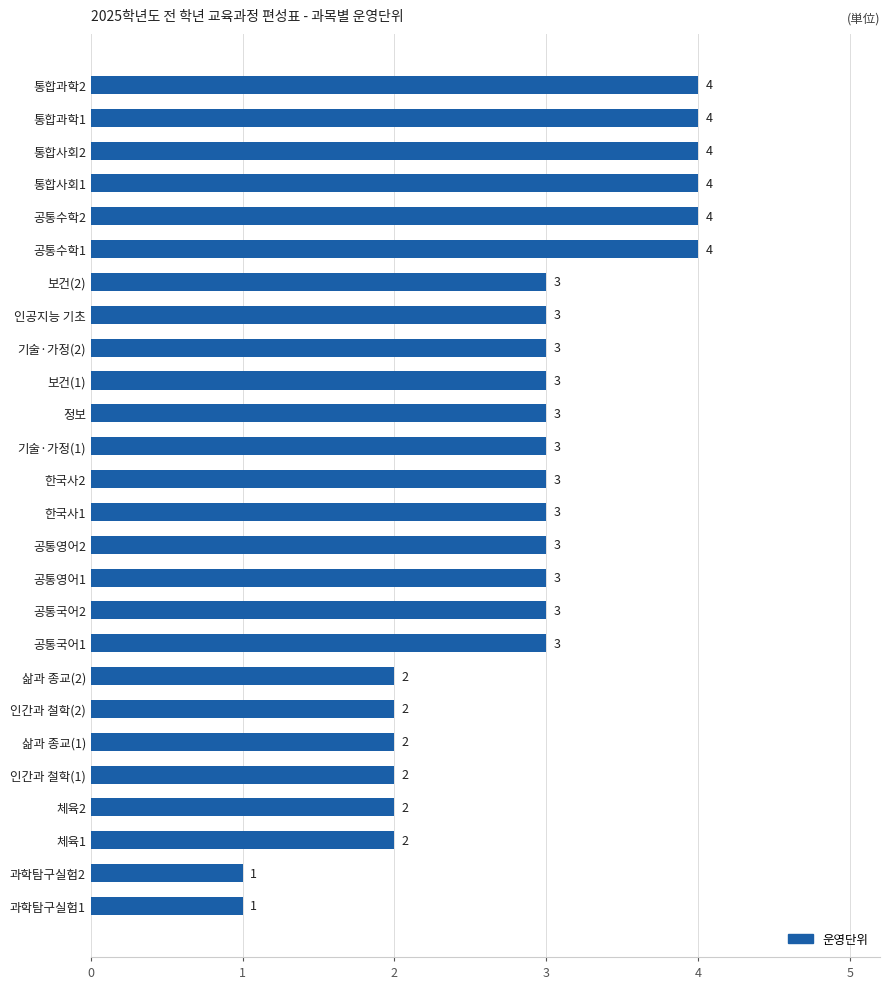

What is the greatest value displayed?

4